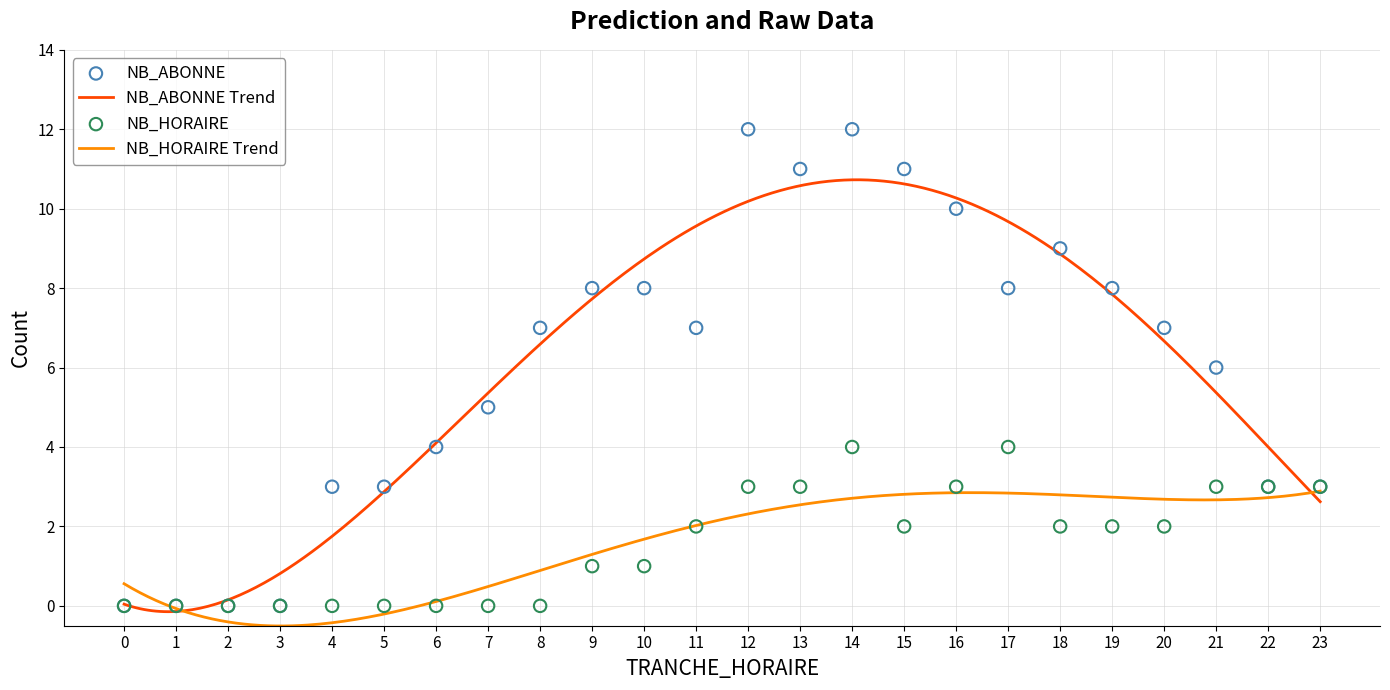

Which series reaches the minimum Y coordinate?

NB_ABONNE